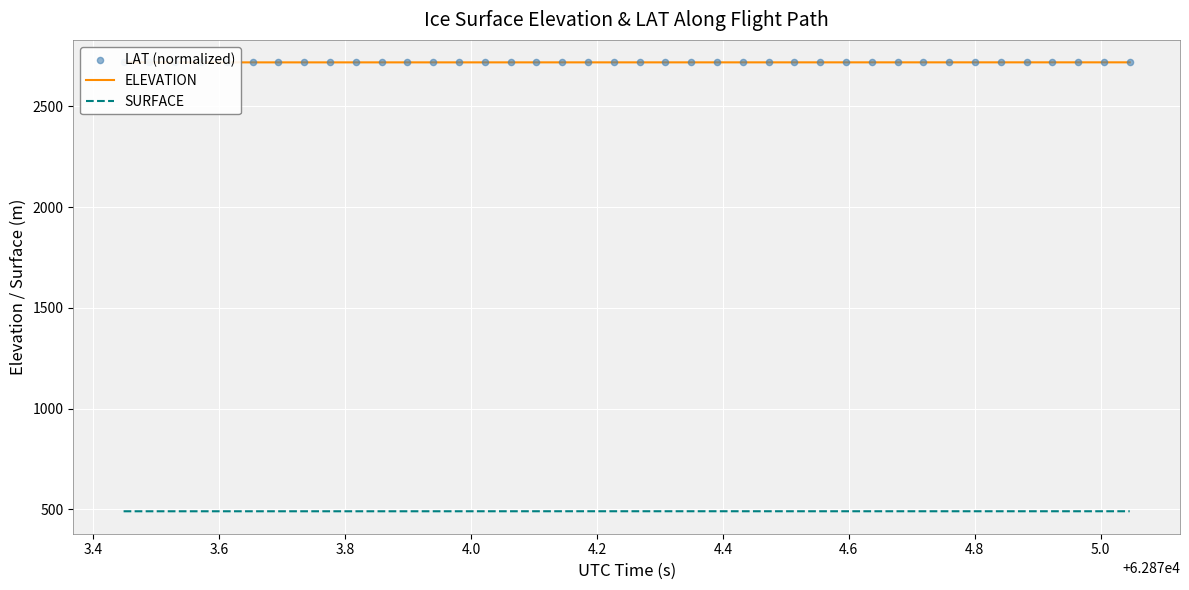

Is the value of ELEVATION at 36 greater than the value of SURFACE at 39?

Yes